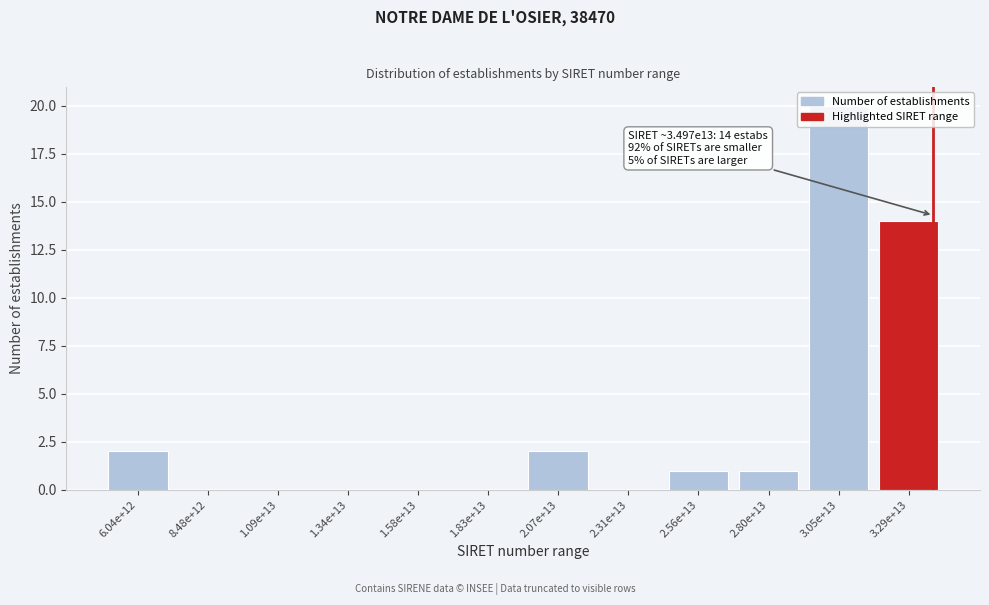

Between 3.05e+13 and 2.56e+13, which is larger?

3.05e+13